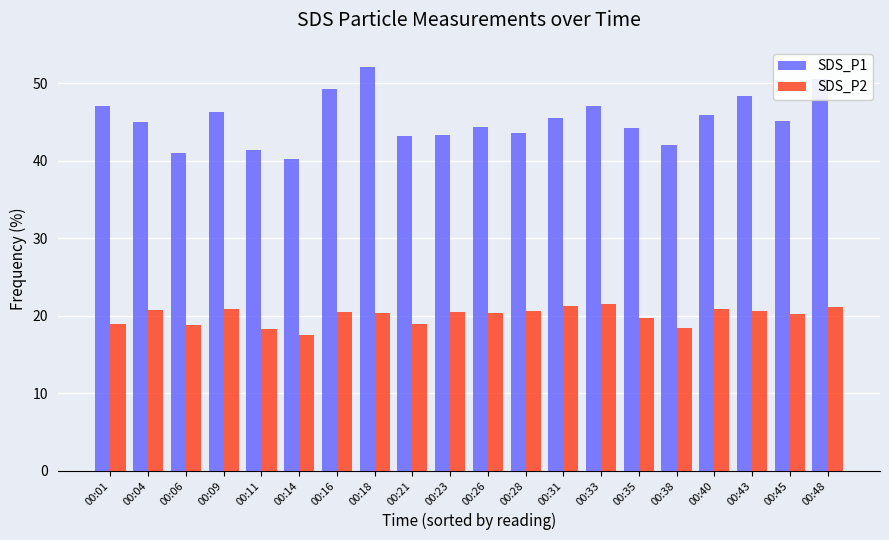

What is the approximate value of SDS_P2 at 00:33?

21.6